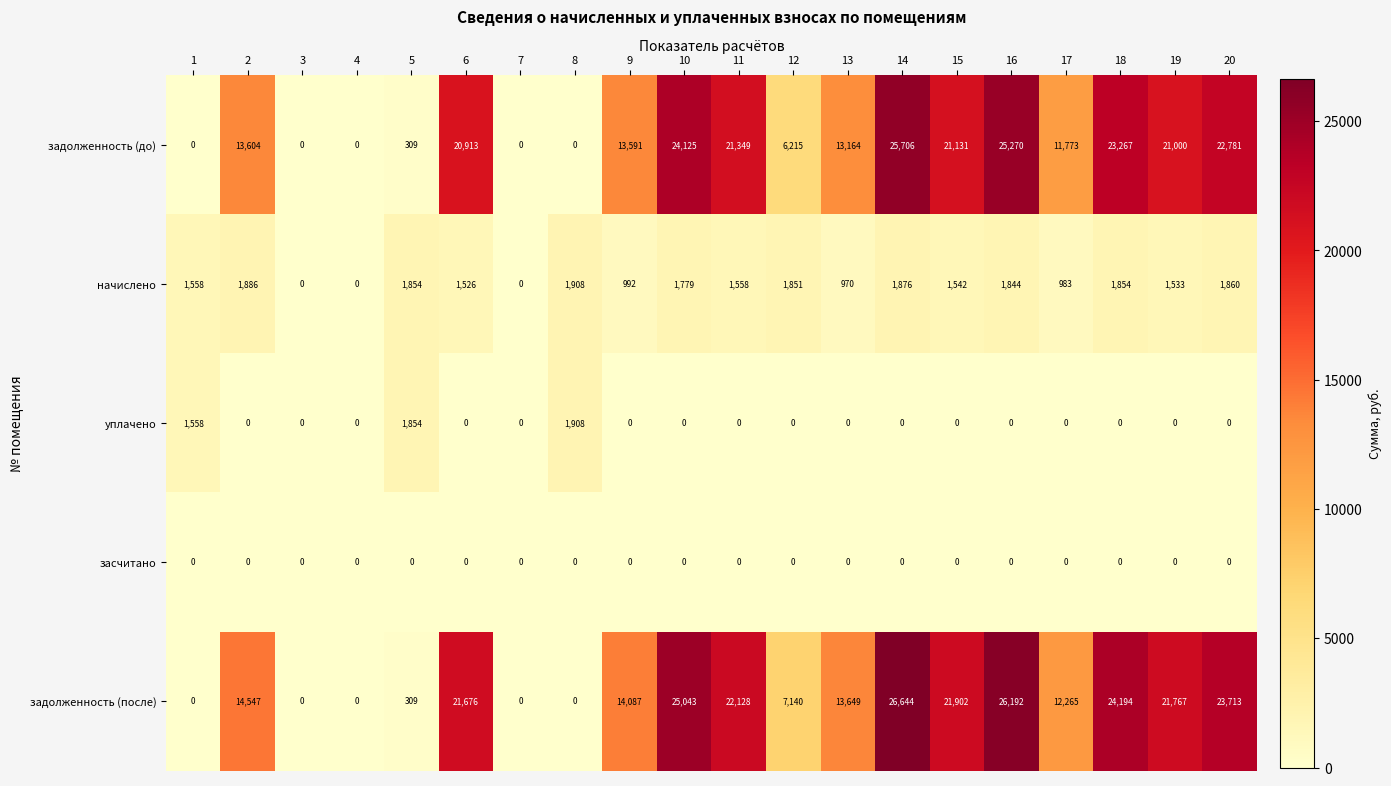

Count the number of data series in this chart.

5